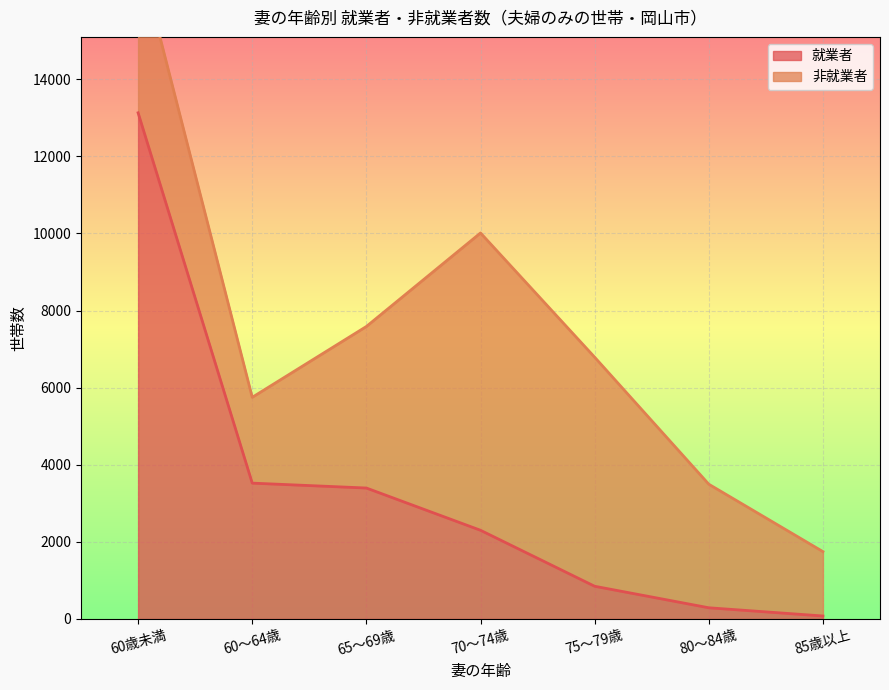

How many data points are less than 2301?

3